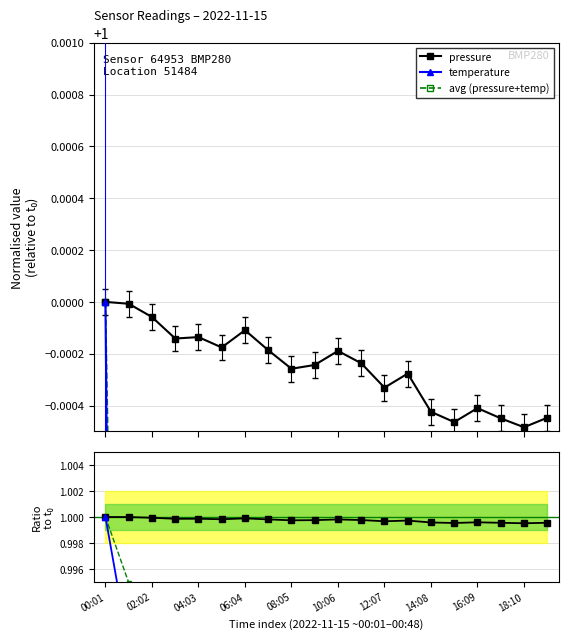

What position from the left is 02:02?

2